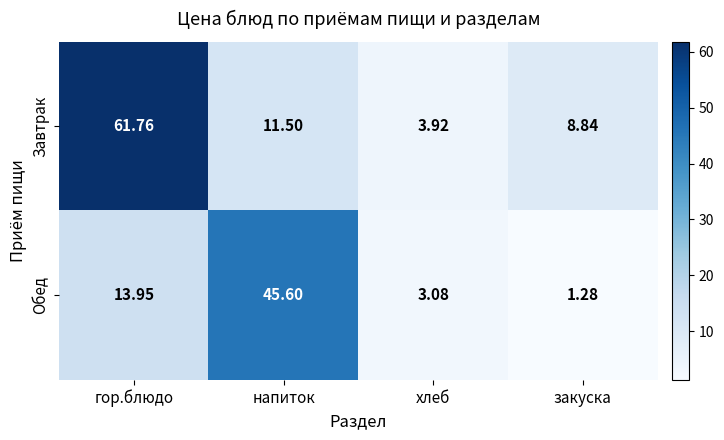

At which category is the sum across all series the highest?

гор.блюдо